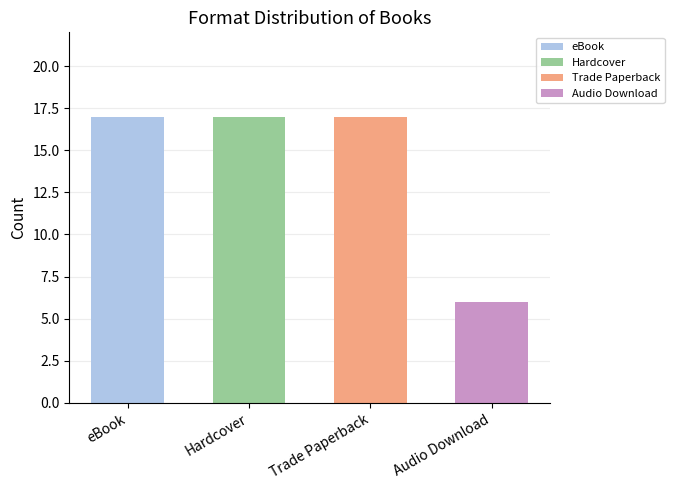

What is the change in value from eBook to Audio Download?

-11